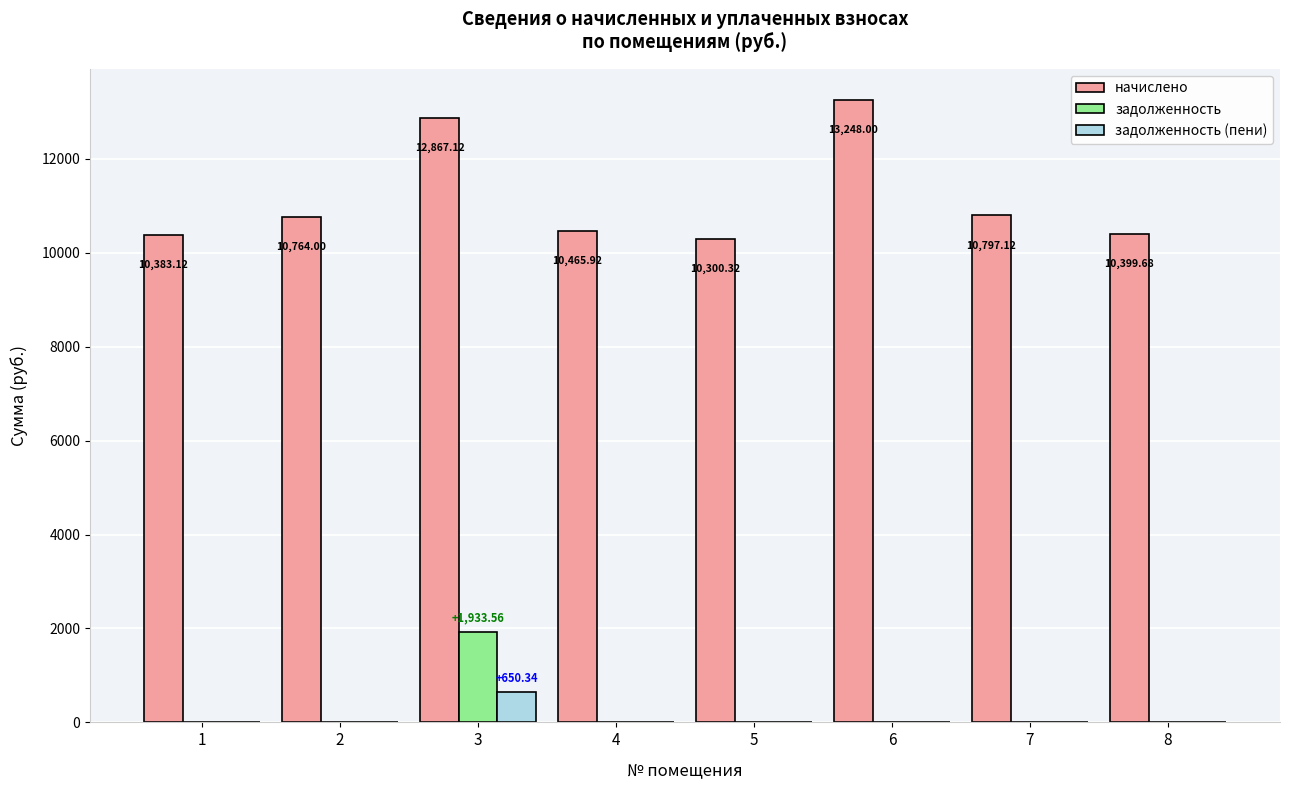

Count the number of data series in this chart.

3